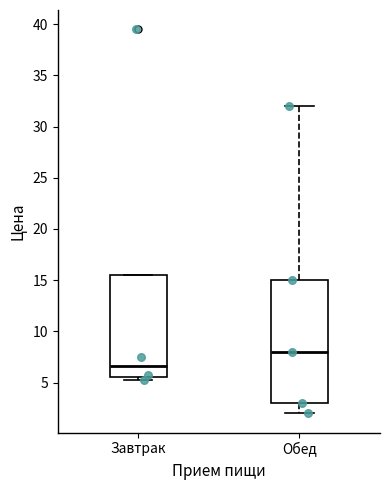

Reading left to right, transcribe this box plot: for each box, give where its median line is, the range the box spans, and where its two whiskers end, as read against the y-axis. The values are not printed on the chart, so give them approximately, as read against the axis.

Завтрак: median 6.5, box 5.5 to 15.5, whiskers 5.5 (just below the box's lower edge) to 15.5
Обед: median 8.0, box 3.0 to 15.0, whiskers 2.0 to 32.0